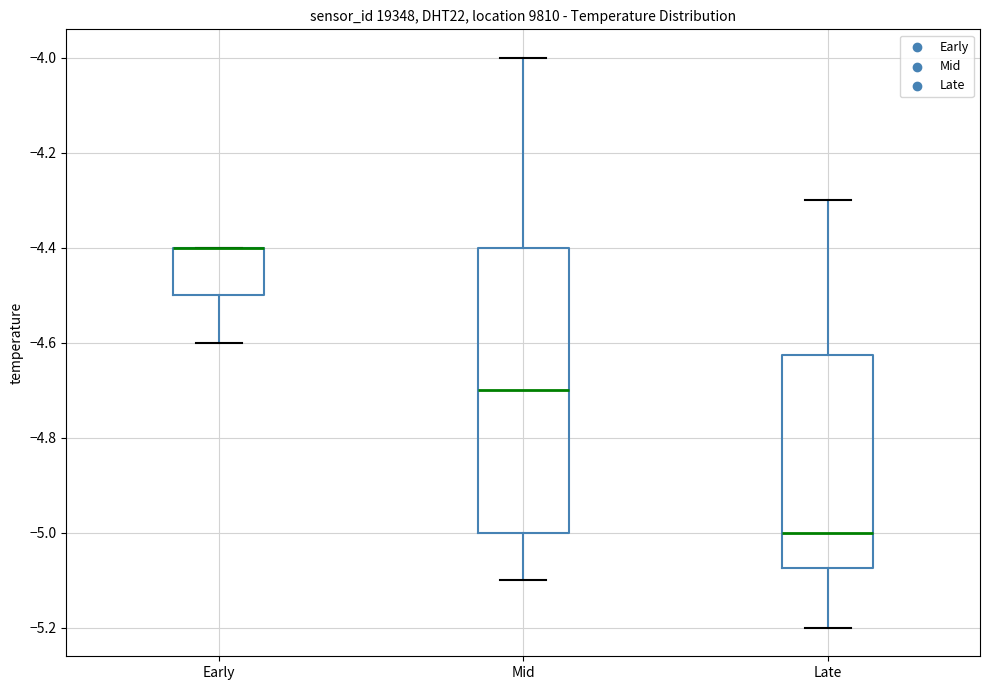

Comparing the boxes themselves (not the whiskers), which one is the tallest?

Mid